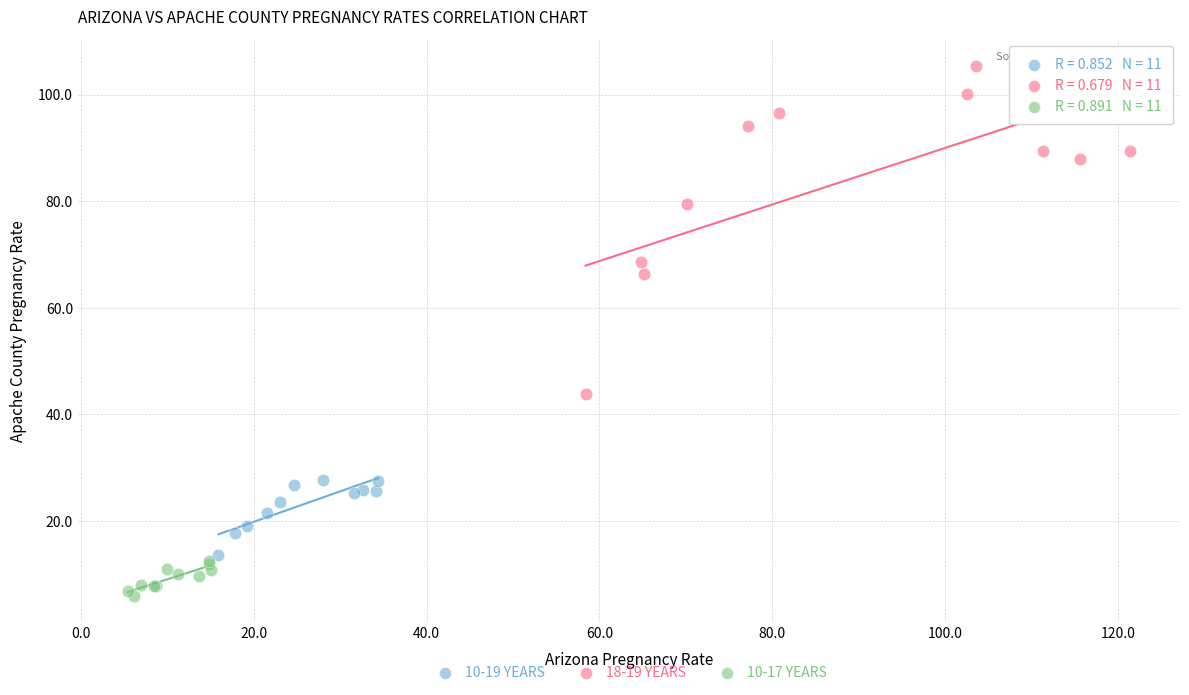

Which series has the largest Y range (max minus min)?

18-19 YEARS